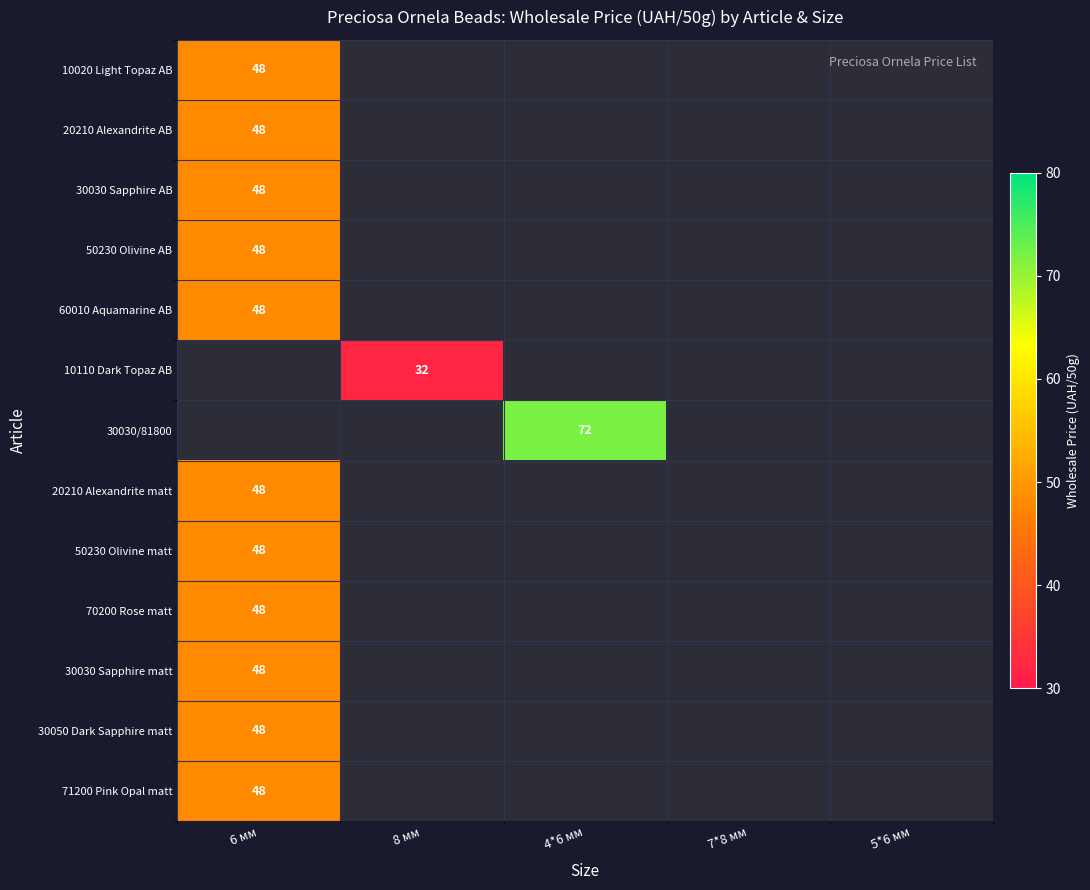

How many data points does each series have?

5